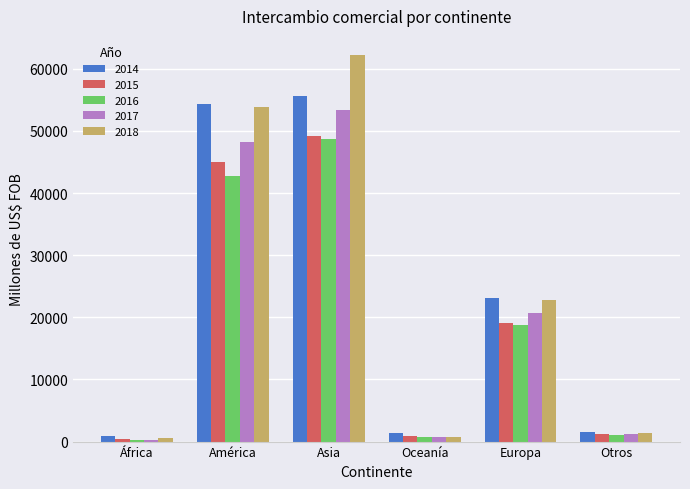

At how many categories does at least one series exceed 24200?

2